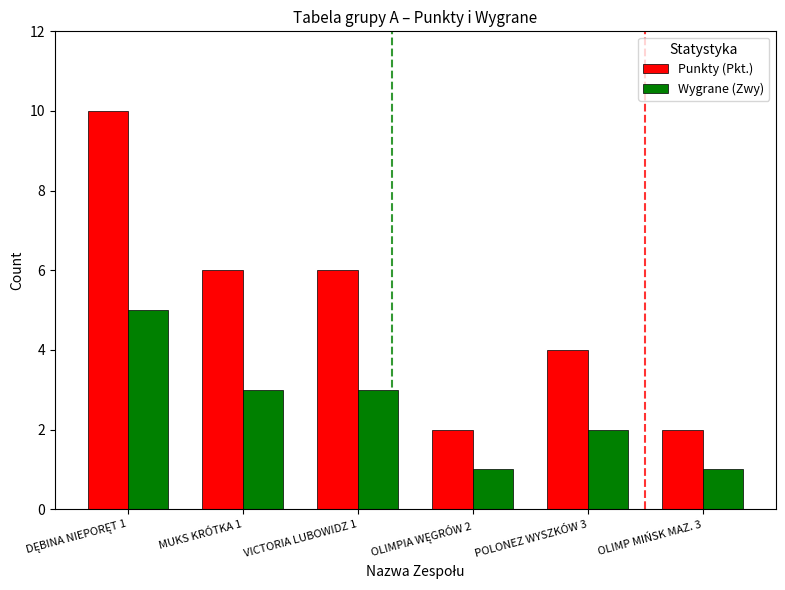

Rank the series by their maximum value, from lowest to highest.

Wygrane (Zwy), Punkty (Pkt.)